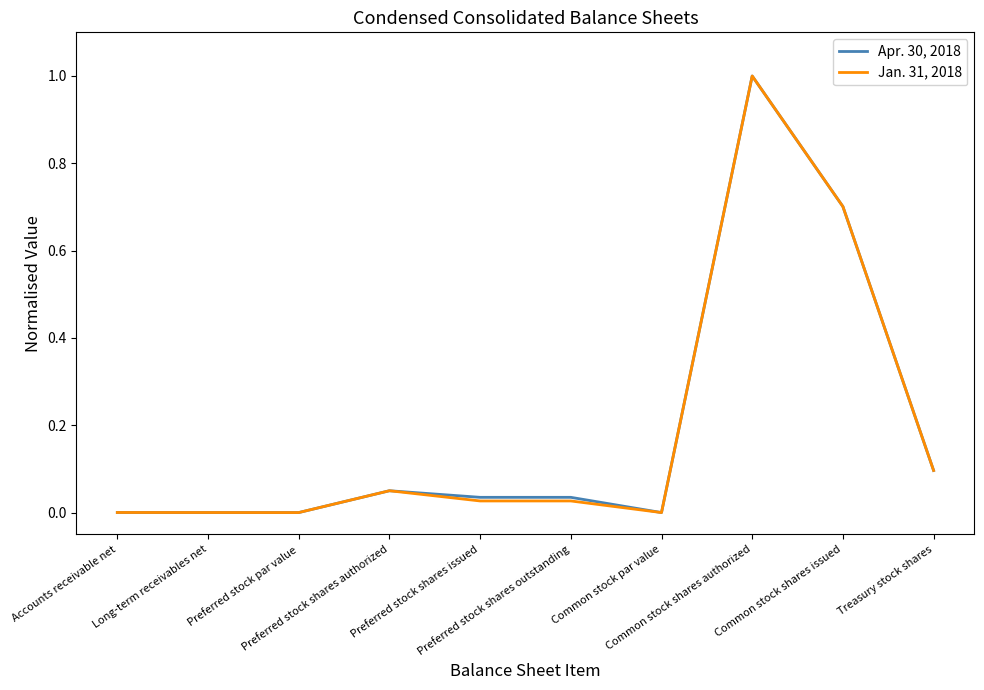

What is the maximum value shown in the chart?

1.0